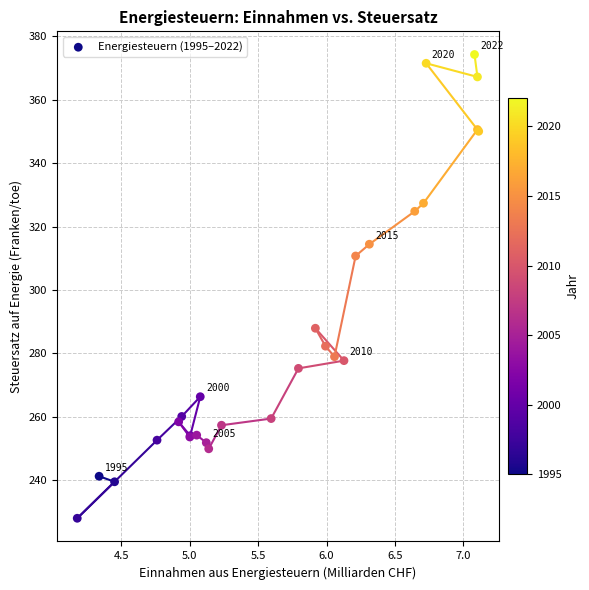

What Y value in the scatter plot is closest to 301?

310.7